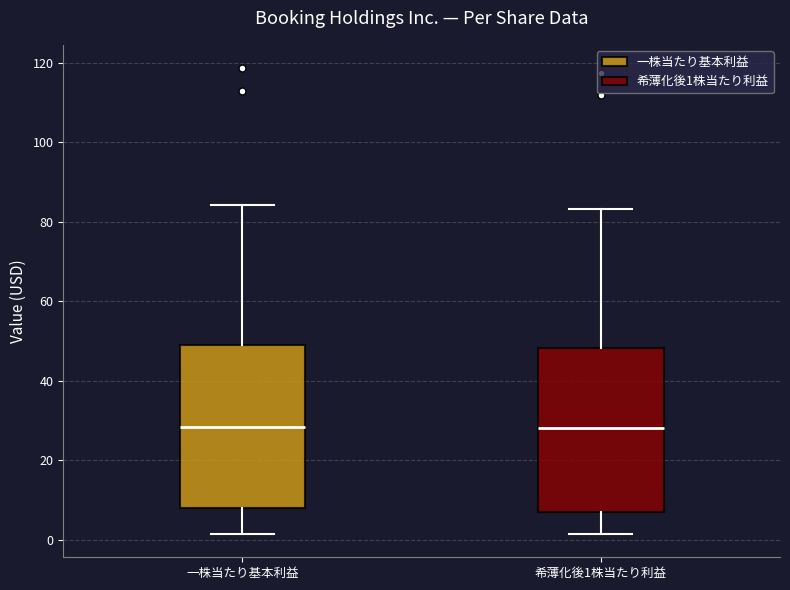

Where does the lower whisker of the box for 希薄化後1株当たり利益 end on the y-axis? The values are not printed on the chart, so give them approximately, as read against the axis.

2